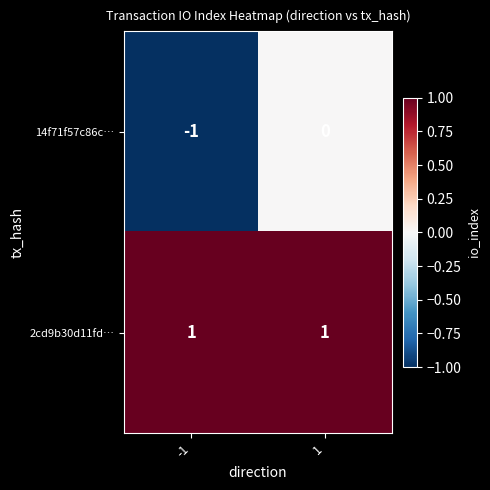

What is the difference between the highest and lowest values at 1?

1